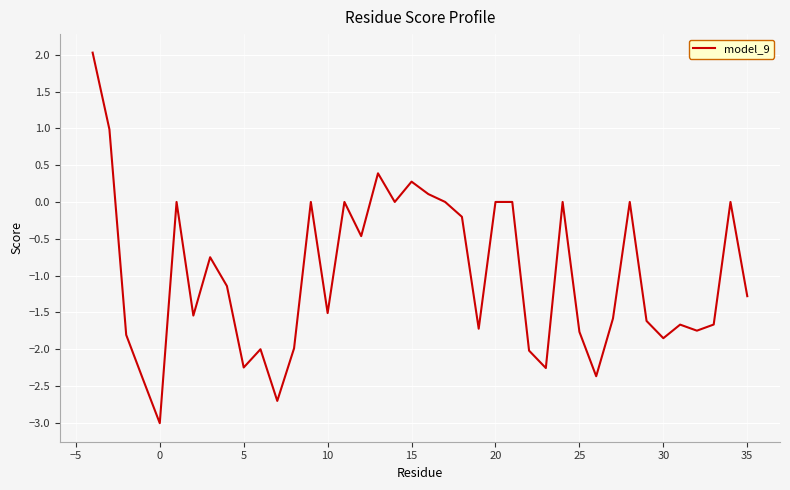

What is the difference between the maximum and minimum values?

5.0